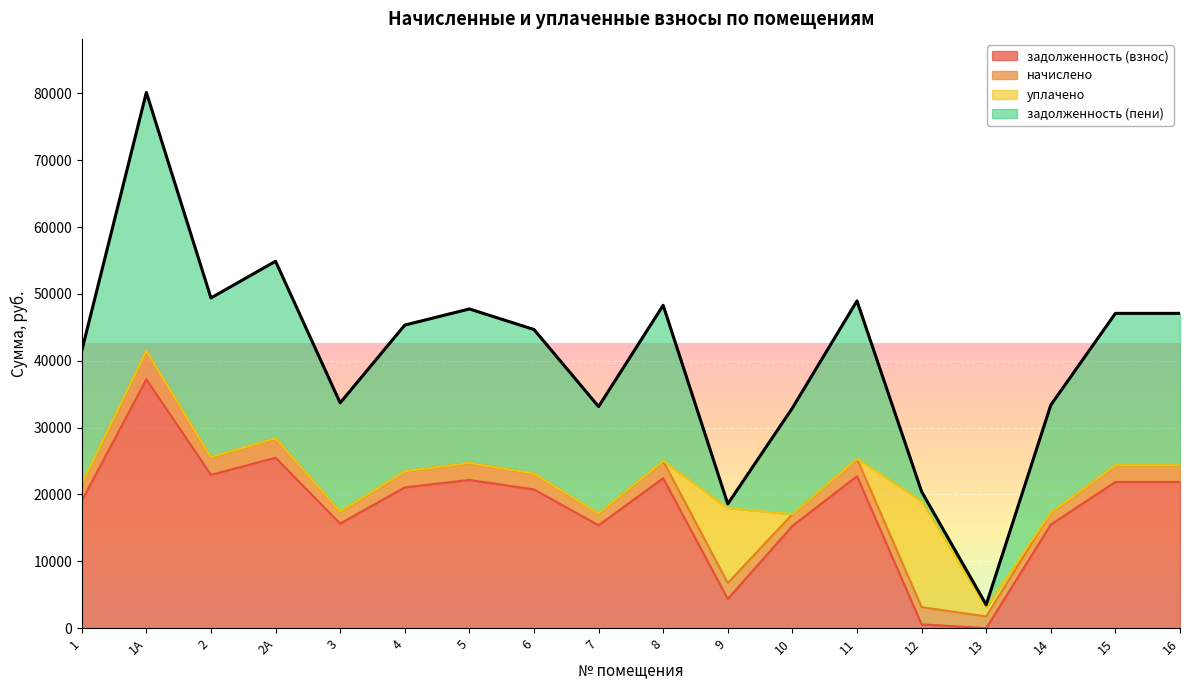

True or false: задолженность (пени) has a value of 5308.0 at 5.

False